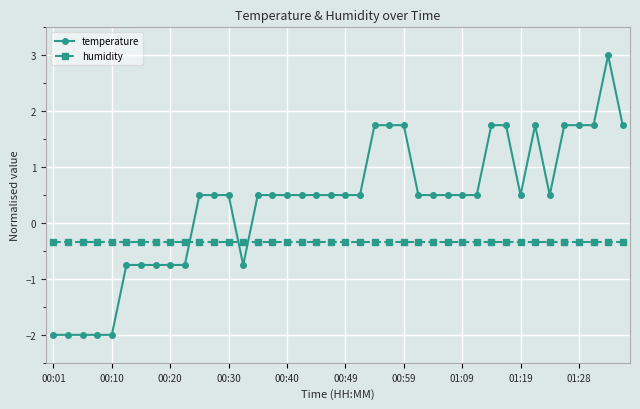

Rank the series by their maximum value, from highest to lowest.

temperature, humidity